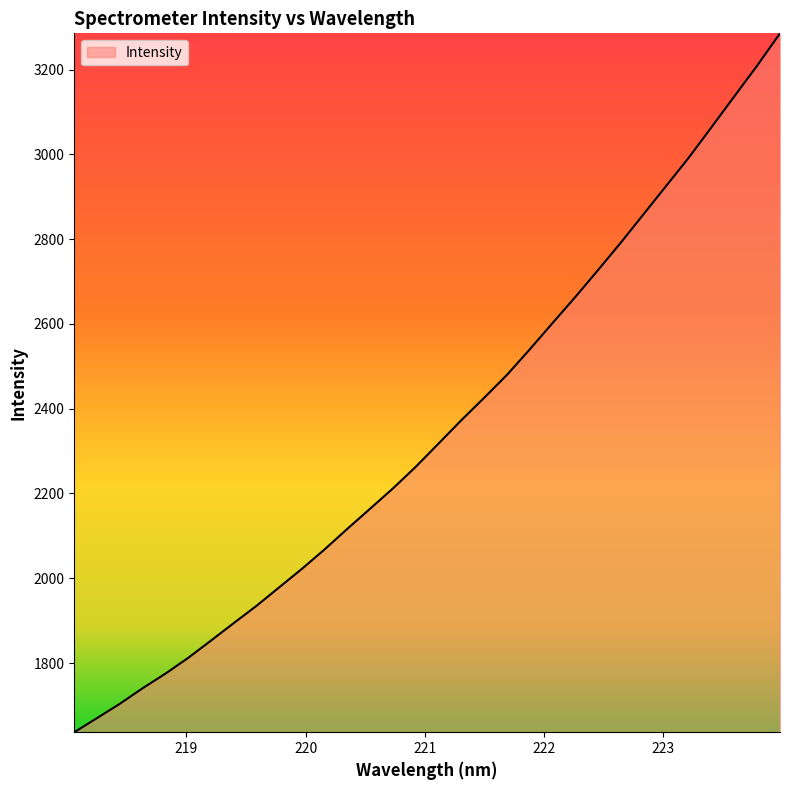

What is the smallest value displayed?

1636.9